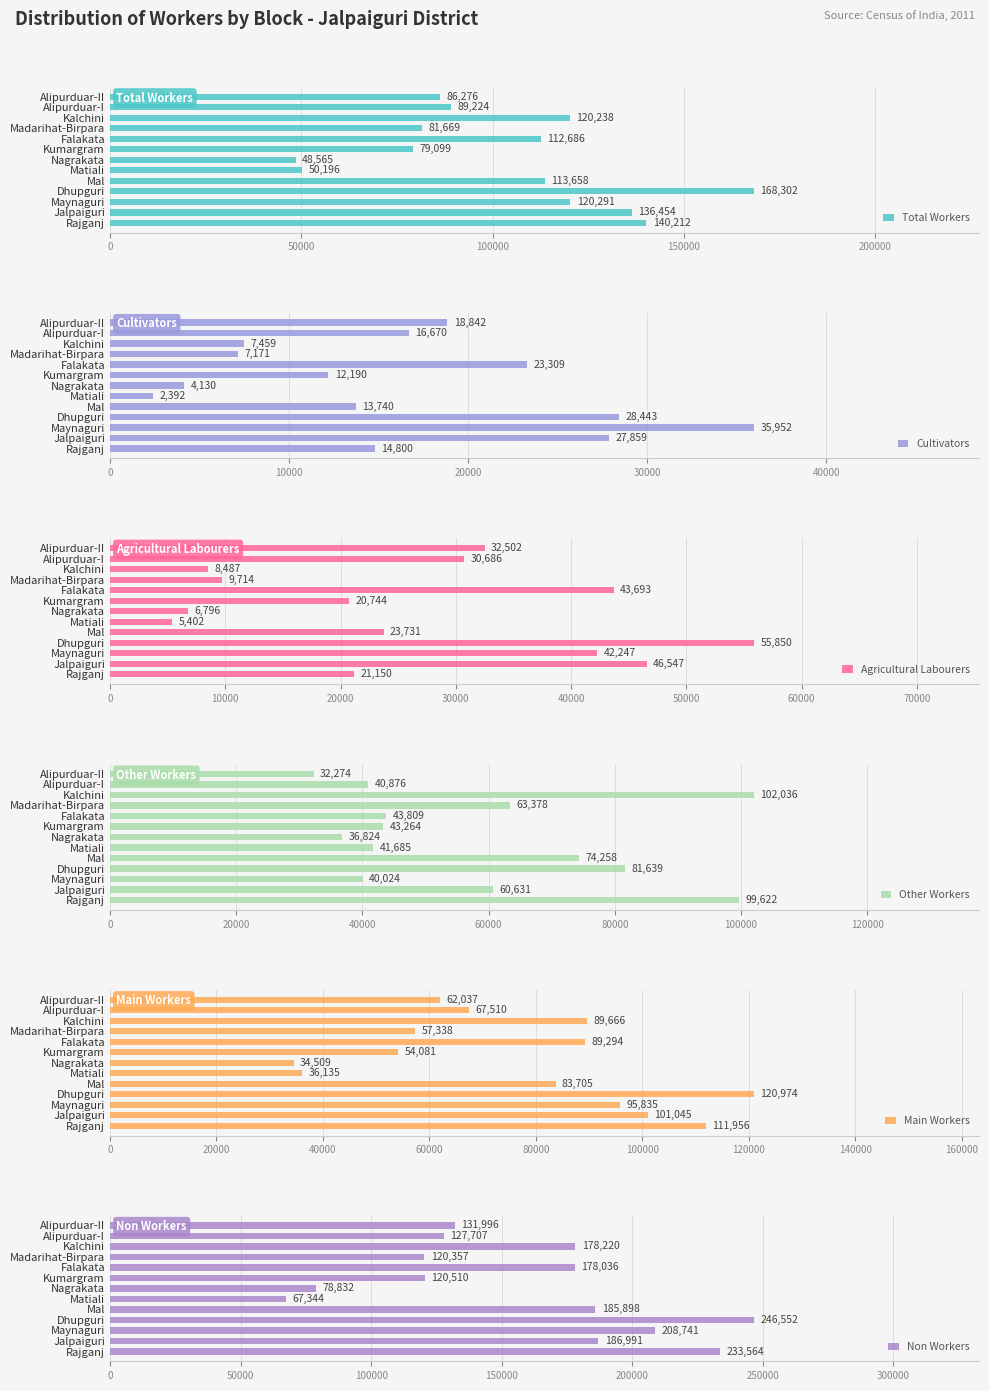

Rank the categories by Total Workers value from highest to lowest.

Dhupguri, Rajganj, Jalpaiguri, Maynaguri, Kalchini, Mal, Falakata, Alipurduar-I, Alipurduar-II, Madarihat-Birpara, Kumargram, Matiali, Nagrakata